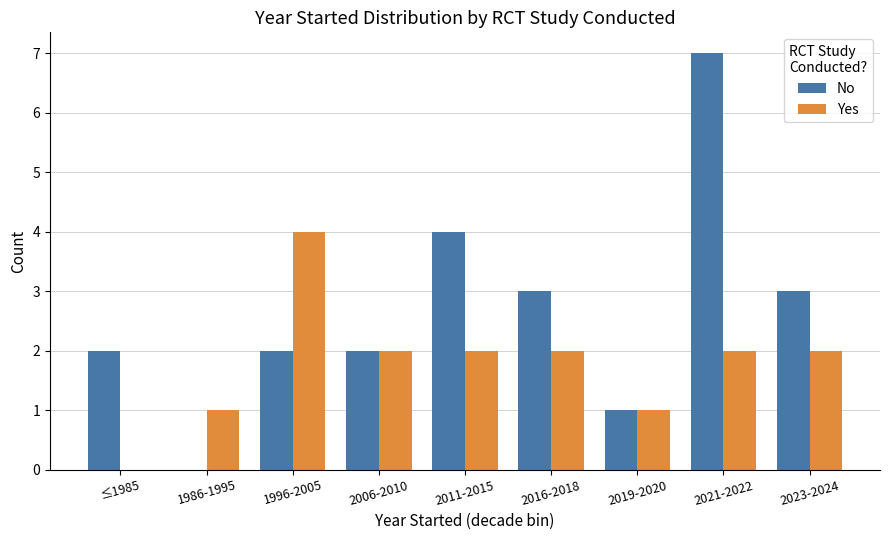

At which category is the sum across all series the highest?

2021-2022